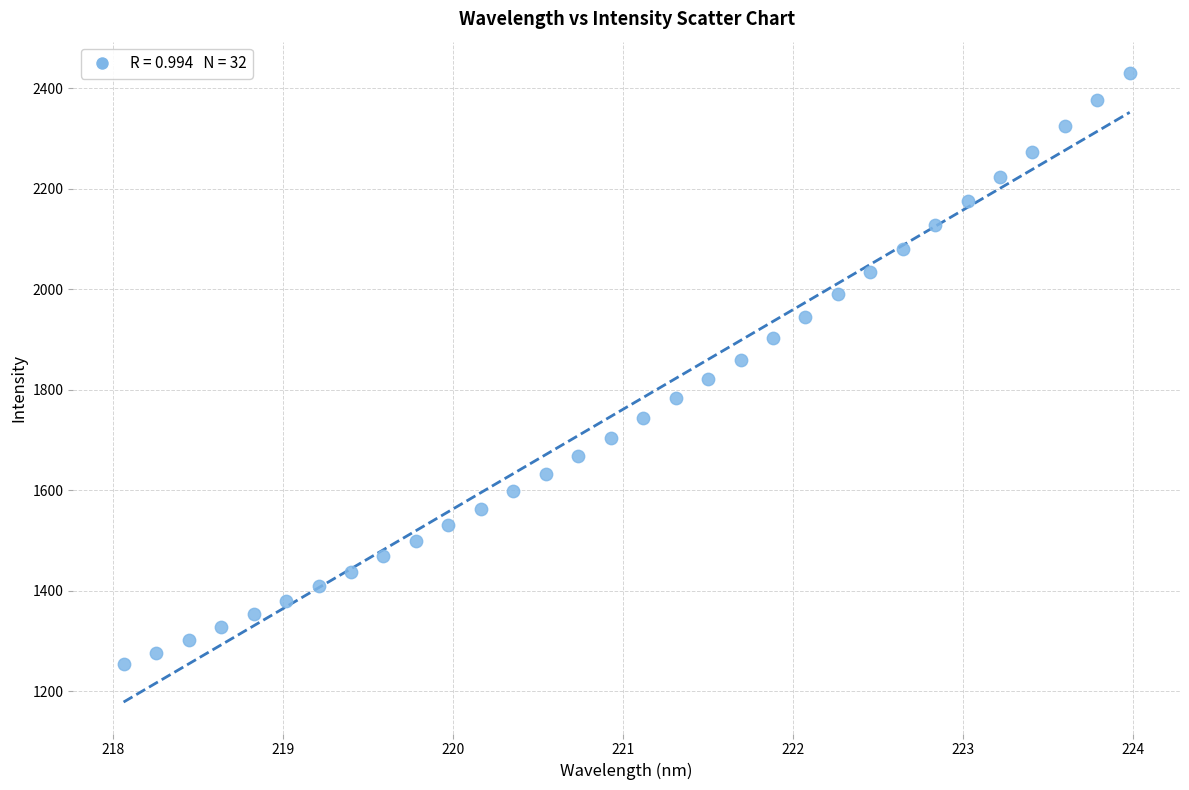

What is the range of Y values (max minus min)?

1176.1